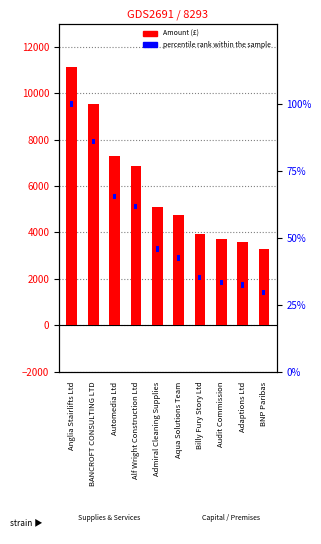

What is the average value of the Amount (£) series?

5917.5